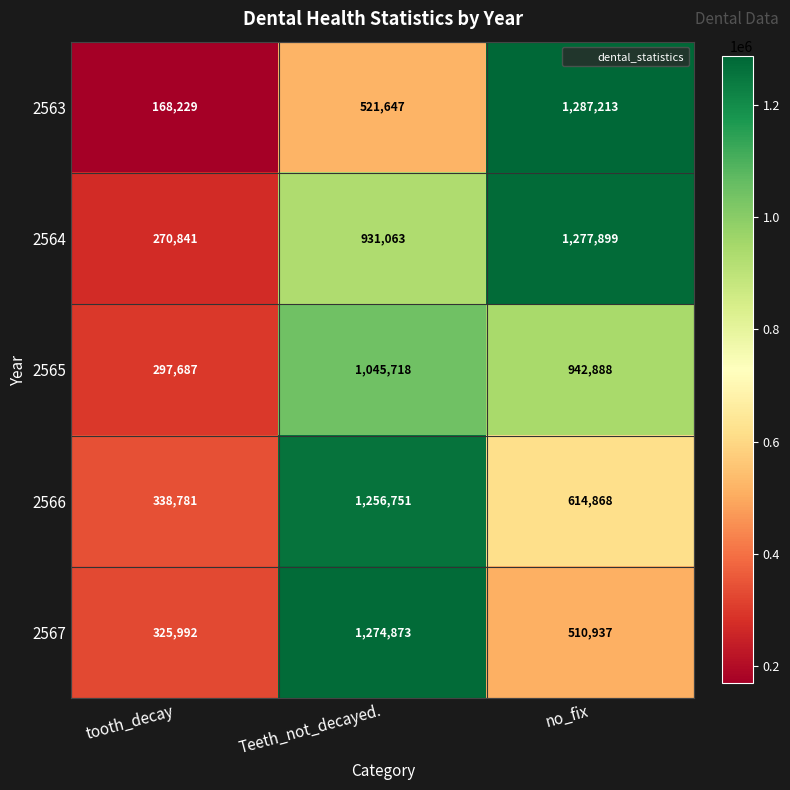

What is the difference between the maximum and minimum values in the 2563 series?

1118984